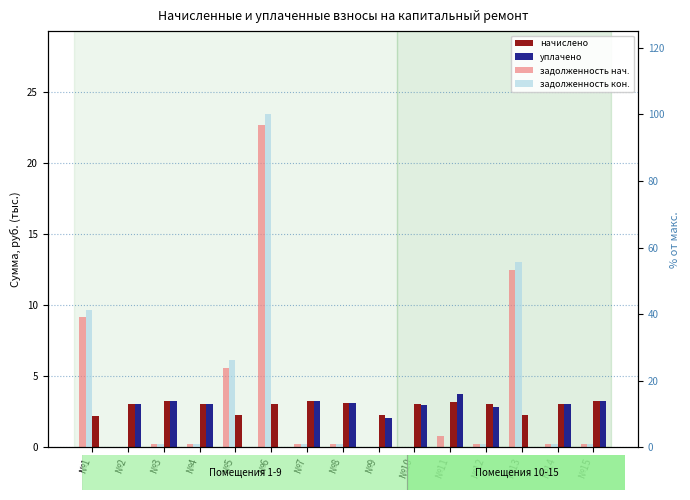

Reading right to left, transcribe all the data shown in this chart.

задолженность нач.: 0.3	0.3	12.5	0.3	0.8	0.0	0.0	0.3	0.3	22.6	5.5	0.3	0.3	0.0	9.1
начислено: 3.2	3.1	2.3	3.1	3.2	3.1	2.3	3.1	3.2	3.1	2.3	3.1	3.2	3.1	2.2
уплачено: 3.2	3.1	0.0	2.8	3.7	3.0	2.1	3.1	3.2	0.0	0.0	3.1	3.2	3.1	0.0
задолженность кон.: 1.1	1.1	55.7	1.1	0.0	0.0	0.0	1.1	1.2	100.0	26.1	1.1	1.2	0.0	41.4